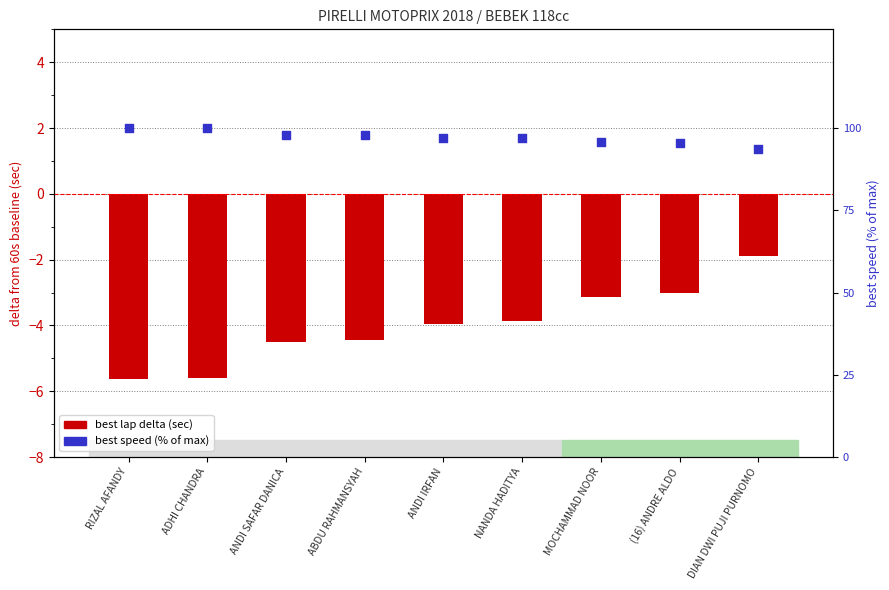

Which series has the widest spread of Y values?

best speed (% of max)